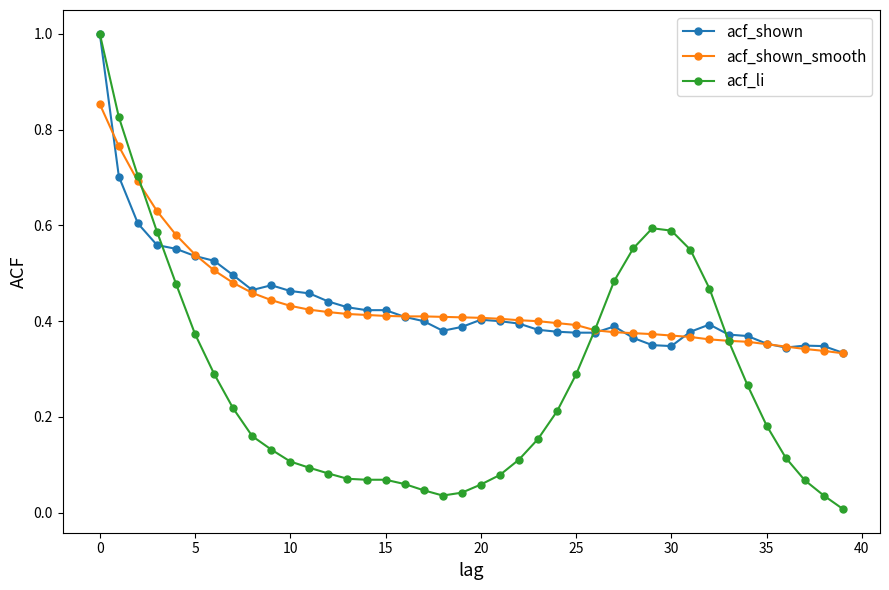

How many lines are shown in the chart?

3